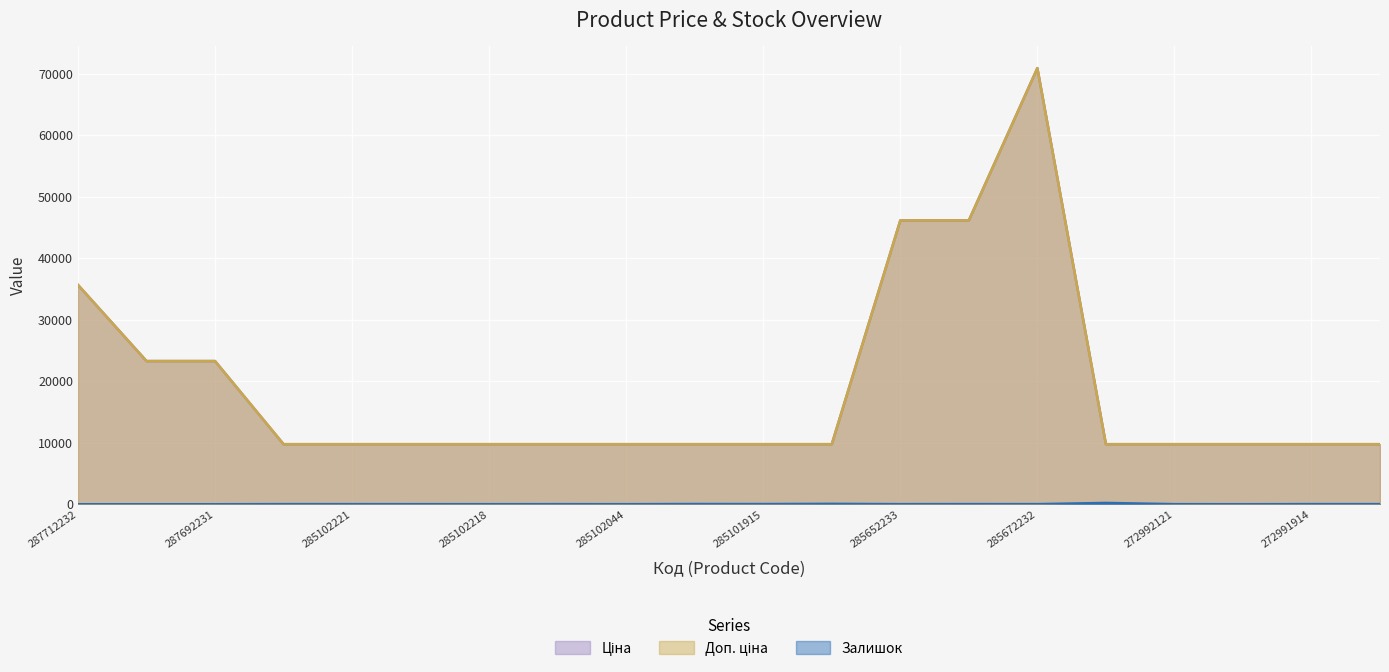

At which label does Ціна reach its peak?

285672232